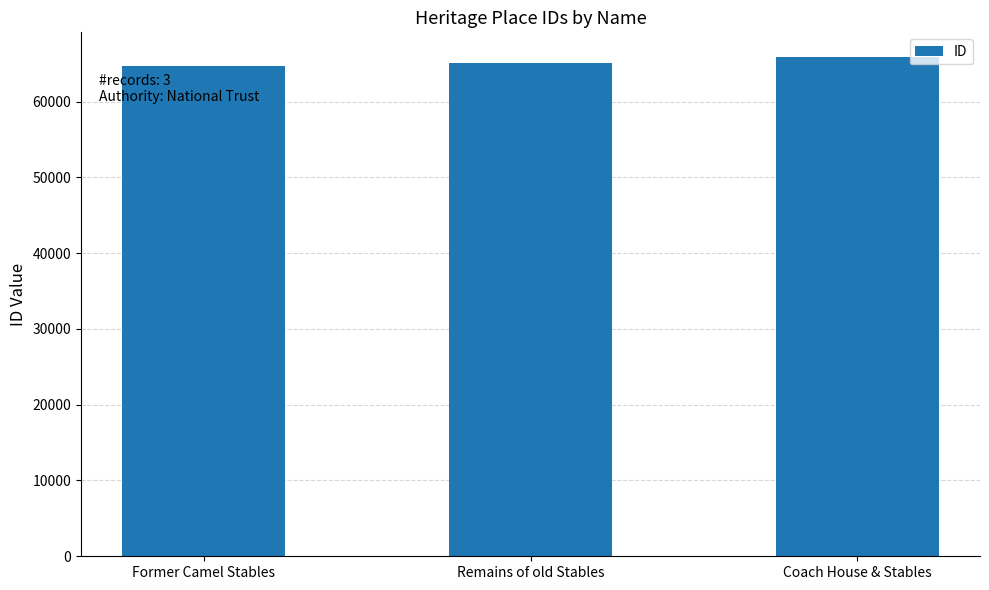

At which category does the chart reach its peak across all series?

Coach House & Stables